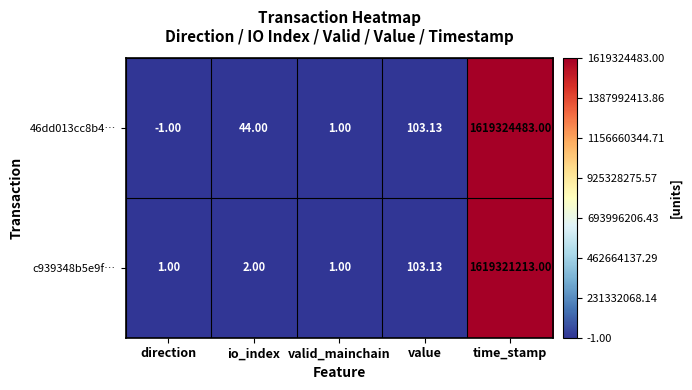

Which series has the largest range (max minus min)?

46dd013cc8b4…